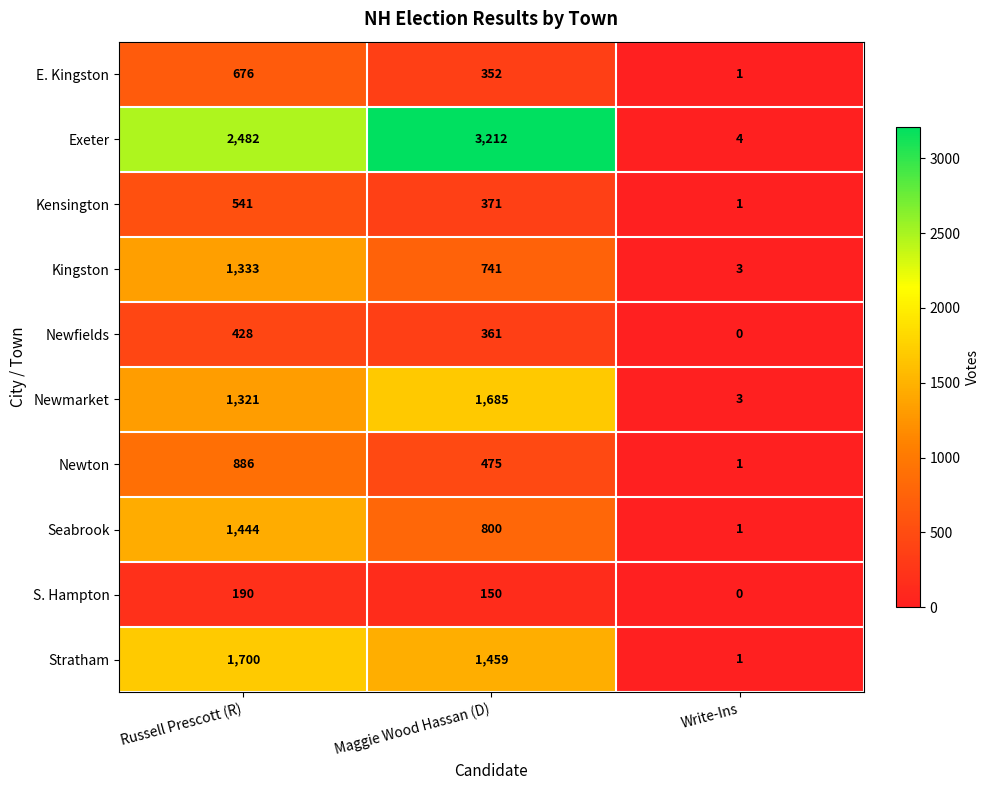

What is the sum of the Exeter values at Maggie Wood Hassan (D) and Russell Prescott (R)?

5694